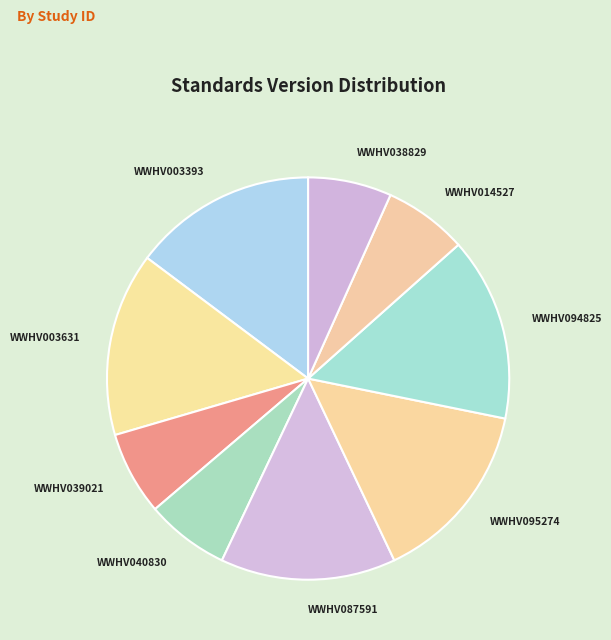

Is it true that WWHV094825 is 10% of the pie?

False